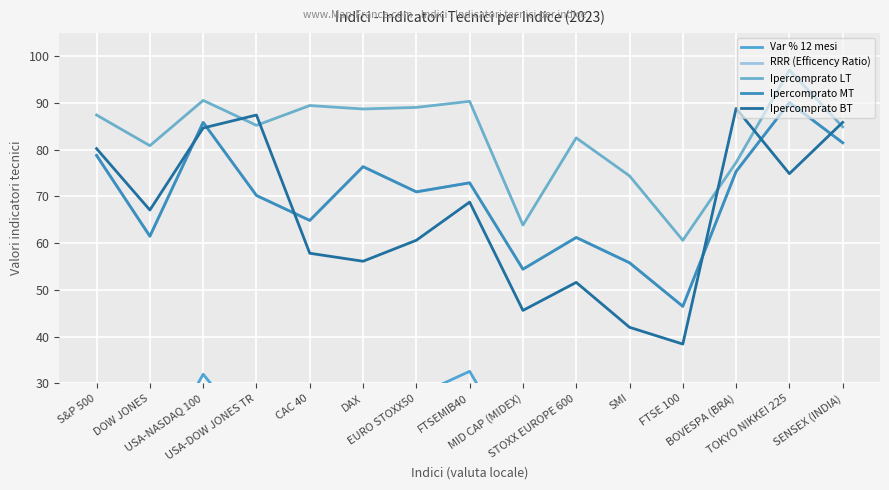

List the series in order of their peak value, highest first.

Ipercomprato LT, RRR (Efficency Ratio), Ipercomprato MT, Ipercomprato BT, Var % 12 mesi